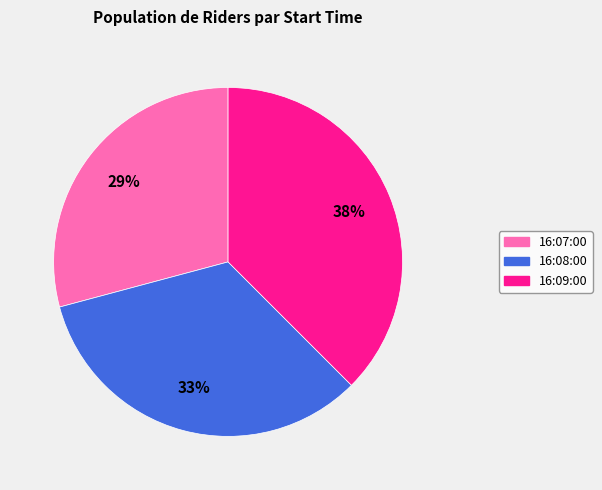

To the nearest percent, what is the average slice percentage?

33%